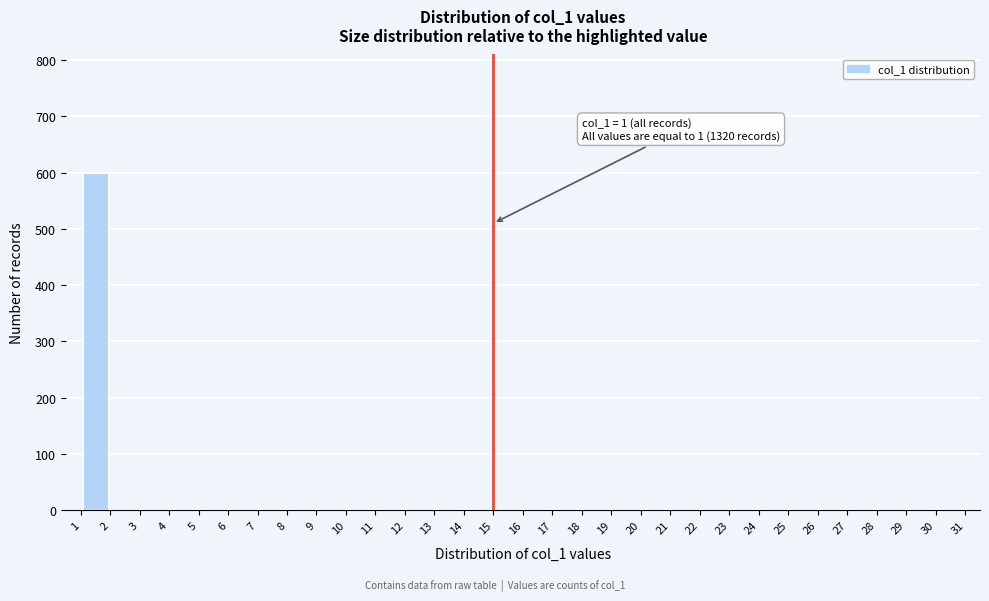

Over which range of the x-axis is the bar tallest?

1 to 2